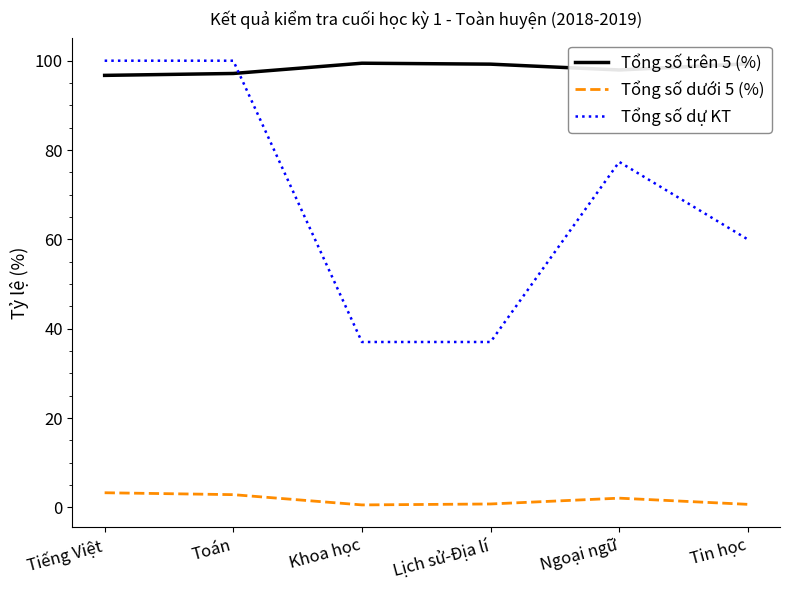

Which series has the largest range (max minus min)?

Tổng số dự KT